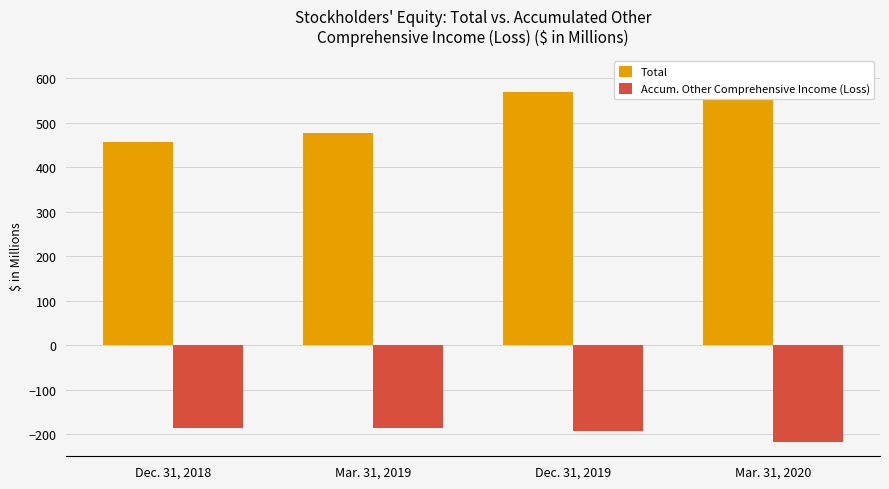

Is the value of Total at Dec. 31, 2019 greater than the value of Accum. Other Comprehensive Income (Loss) at Dec. 31, 2019?

Yes